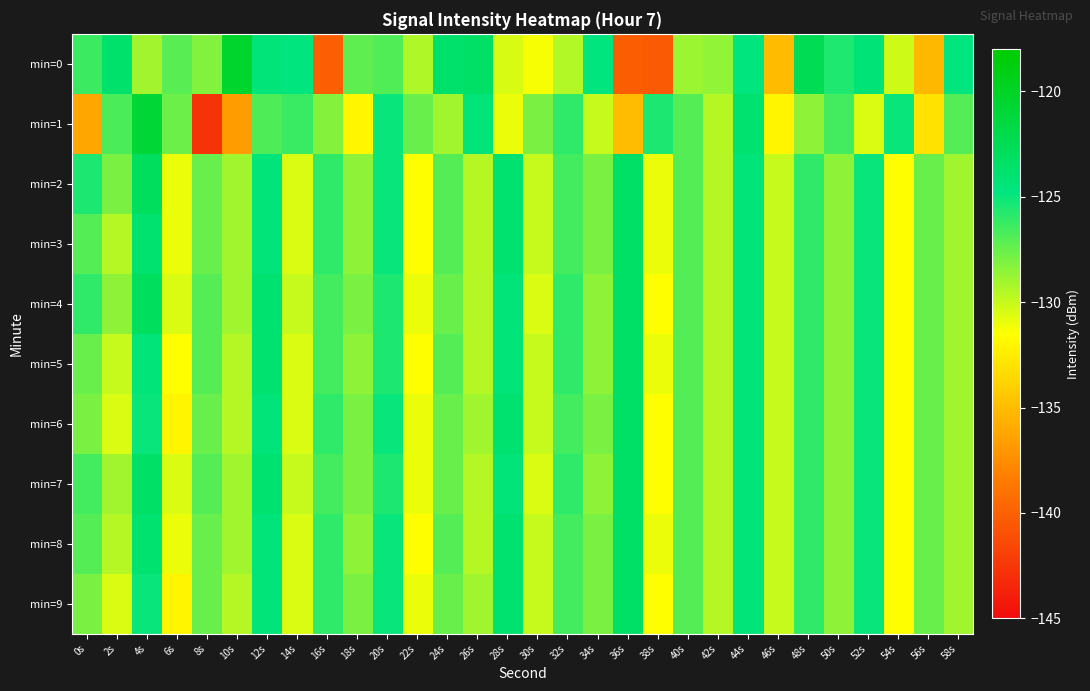

Between 2s and 18s, which series saw the biggest shift?

min=1